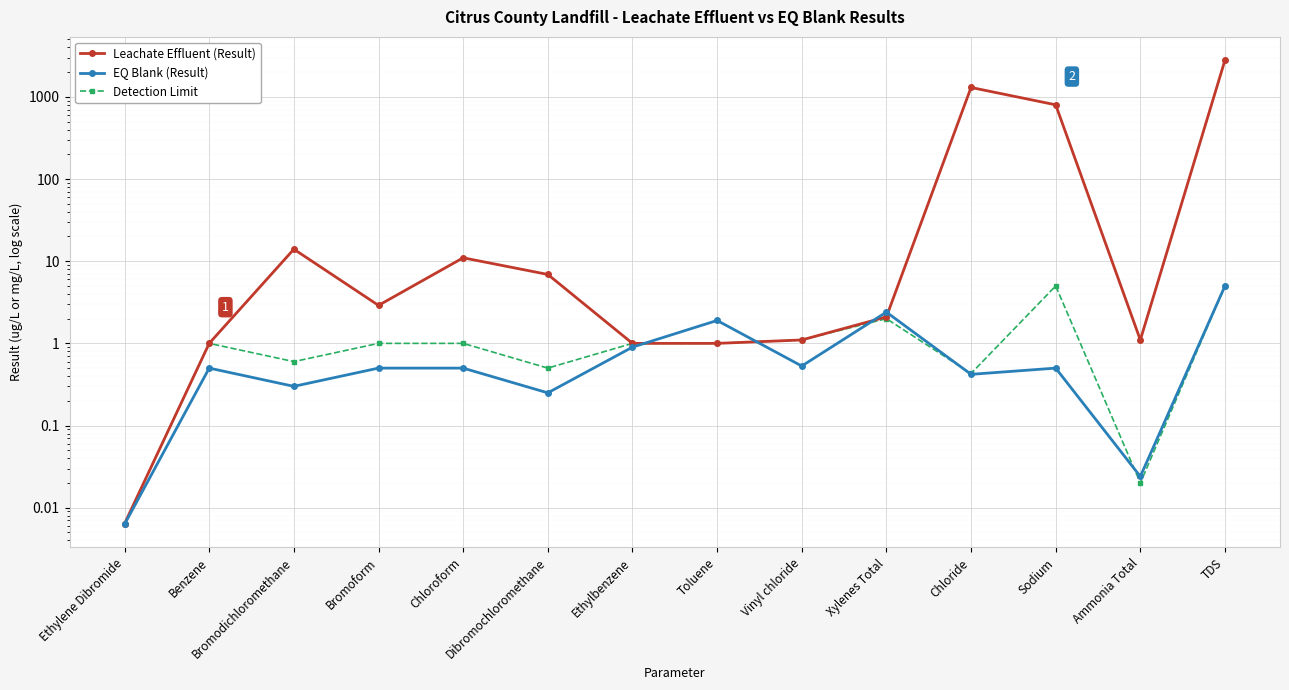

Where do Leachate Effluent (Result) and EQ Blank (Result) first cross each other?

Ethylbenzene and Toluene